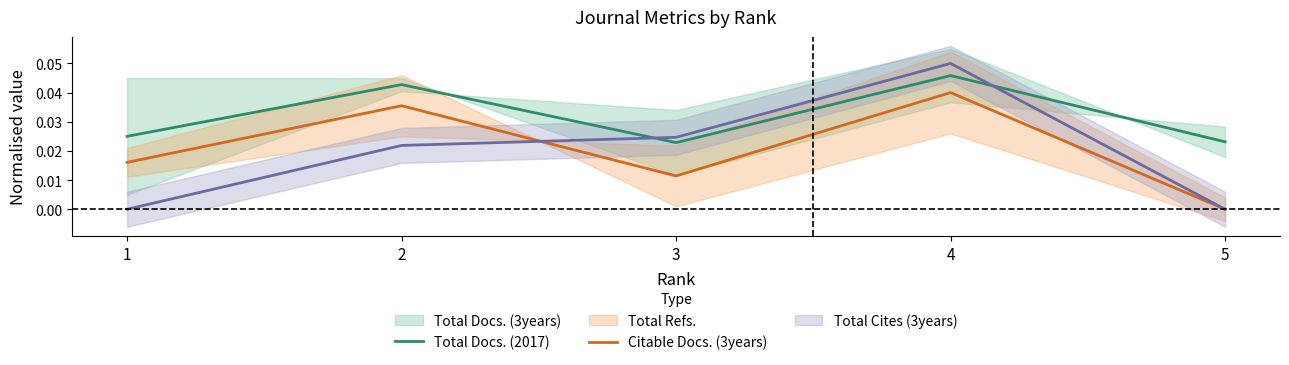

True or false: Citable Docs. (3years) and Total Docs. (2017) intersect in this chart.

False